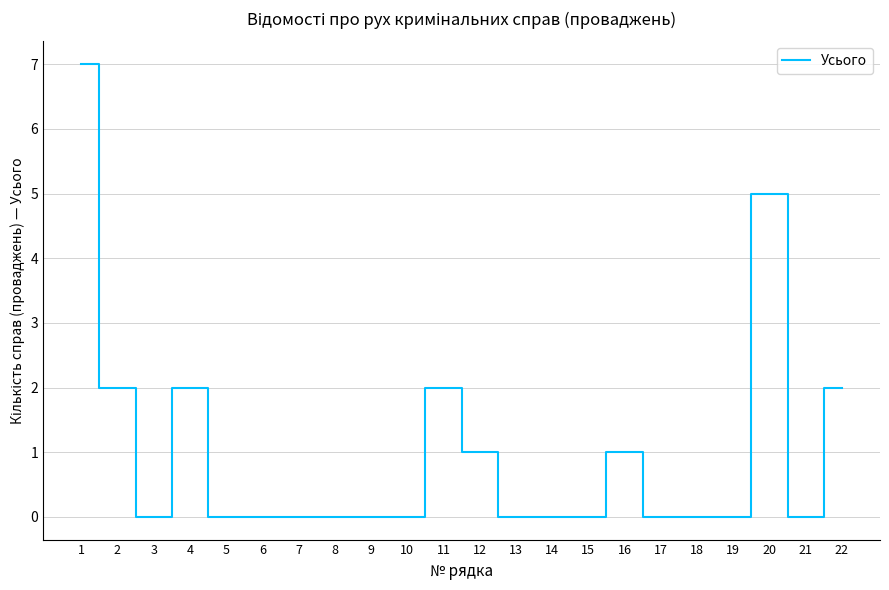

What is the maximum value shown in the chart?

7